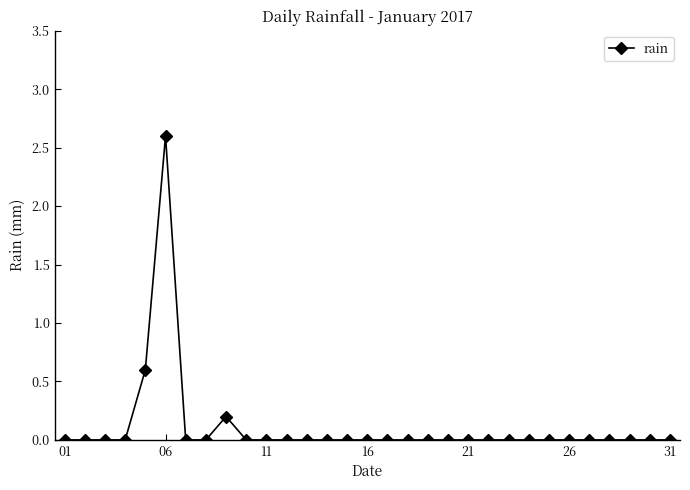

What is the maximum value shown in the chart?

2.6